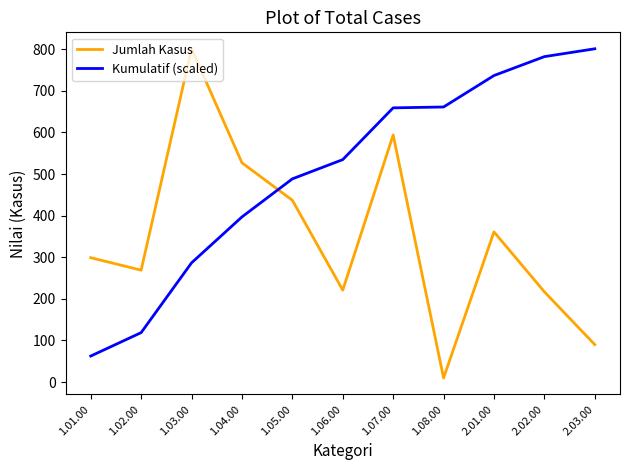

Is it true that Kumulatif (scaled) equals 94.6 at 1.01.00?

False